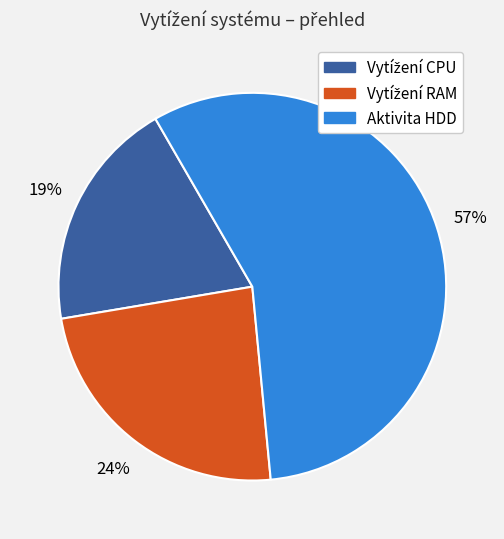

Is it true that Aktivita HDD is 52% of the pie?

False